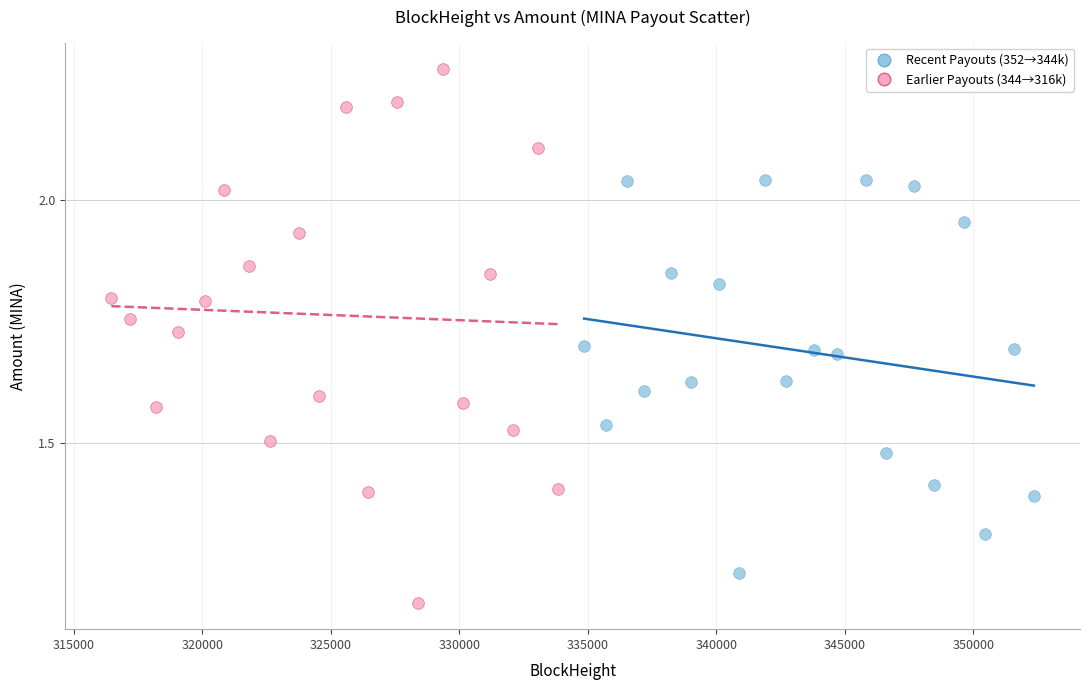

Which series reaches the maximum Y coordinate?

Earlier Payouts (344→316k)